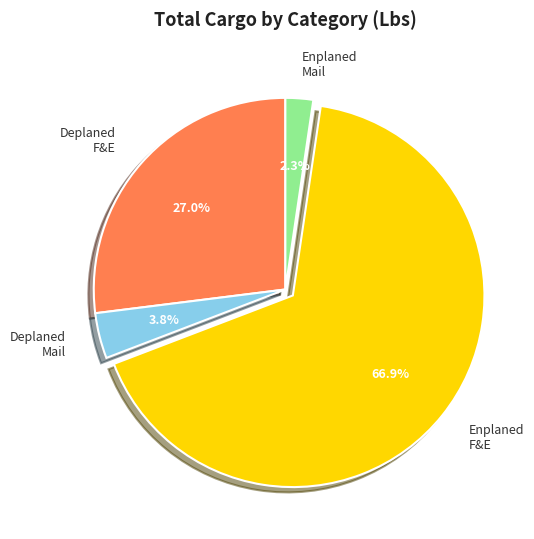

What is the majority slice?

Enplaned F&E